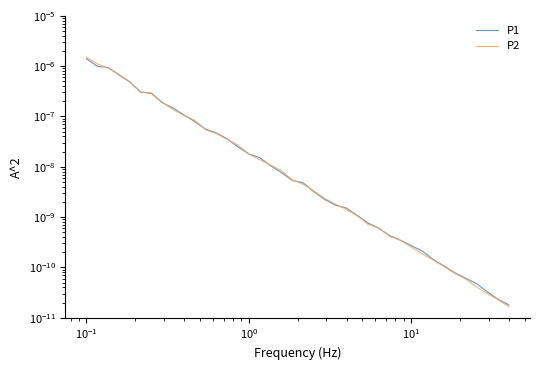

Rank the series by their maximum value, from highest to lowest.

P2, P1